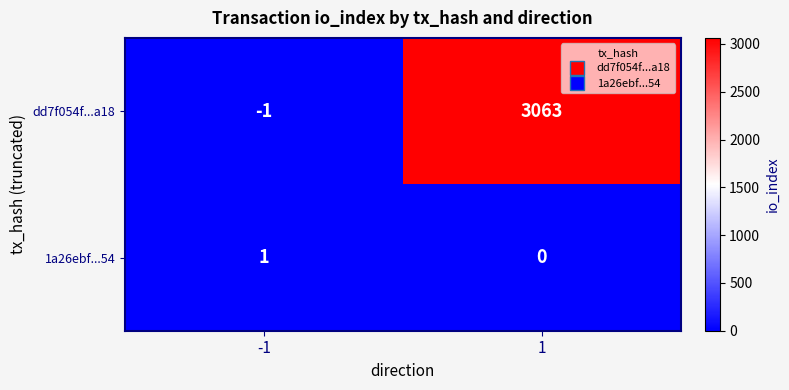

Which series has the largest range (max minus min)?

dd7f054f...a18